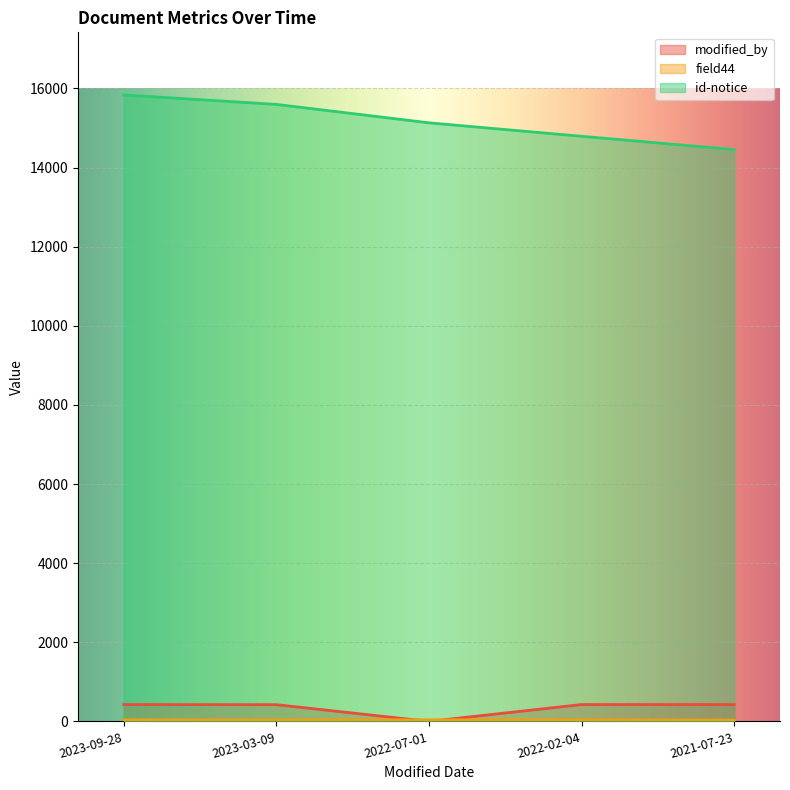

How many lines are shown in the chart?

3